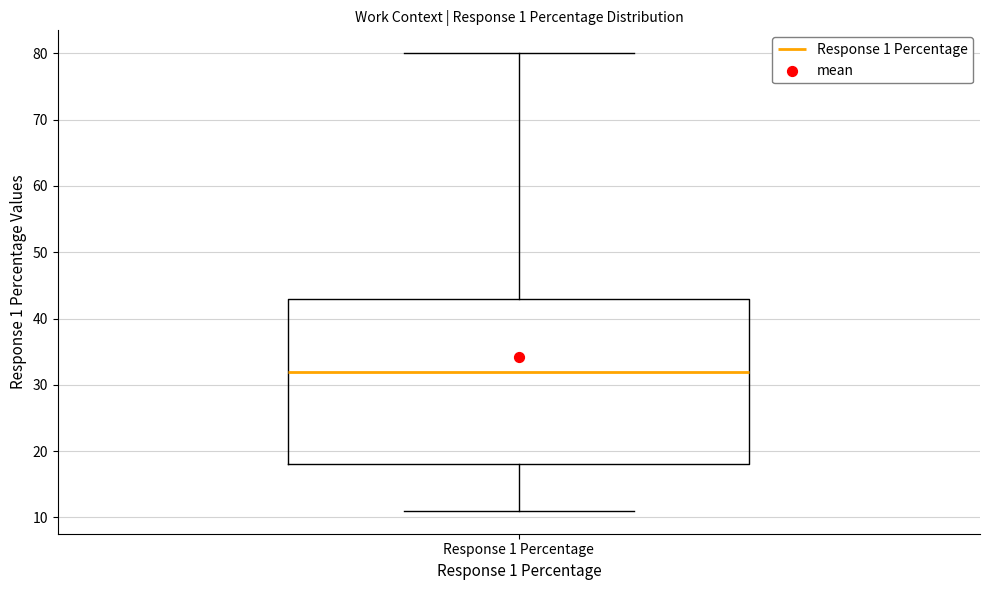

Read this box plot against the y-axis: the position of the median line, the range covered by the box, and the ends of both whiskers. The values are not printed on the chart, so give them approximately, as read against the axis.

median 32, box 18 to 43, whiskers 11 to 80